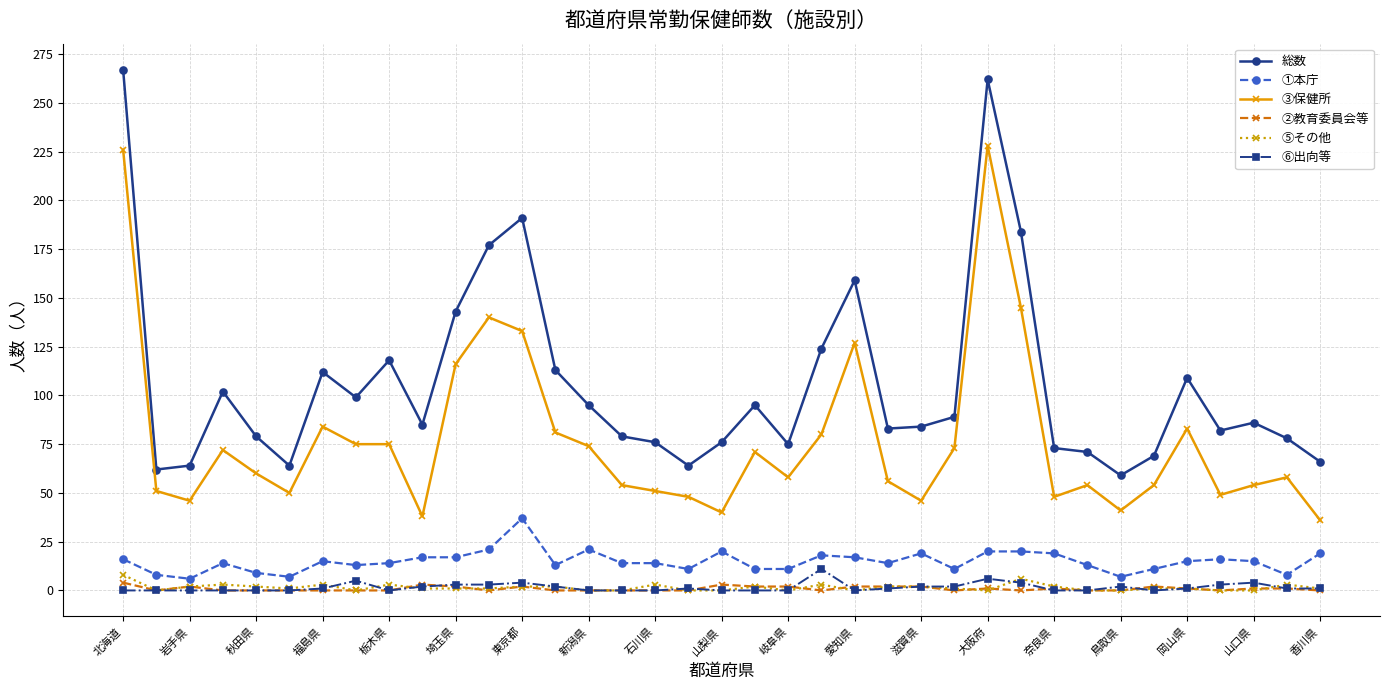

Which series has the largest total across all categories?

総数